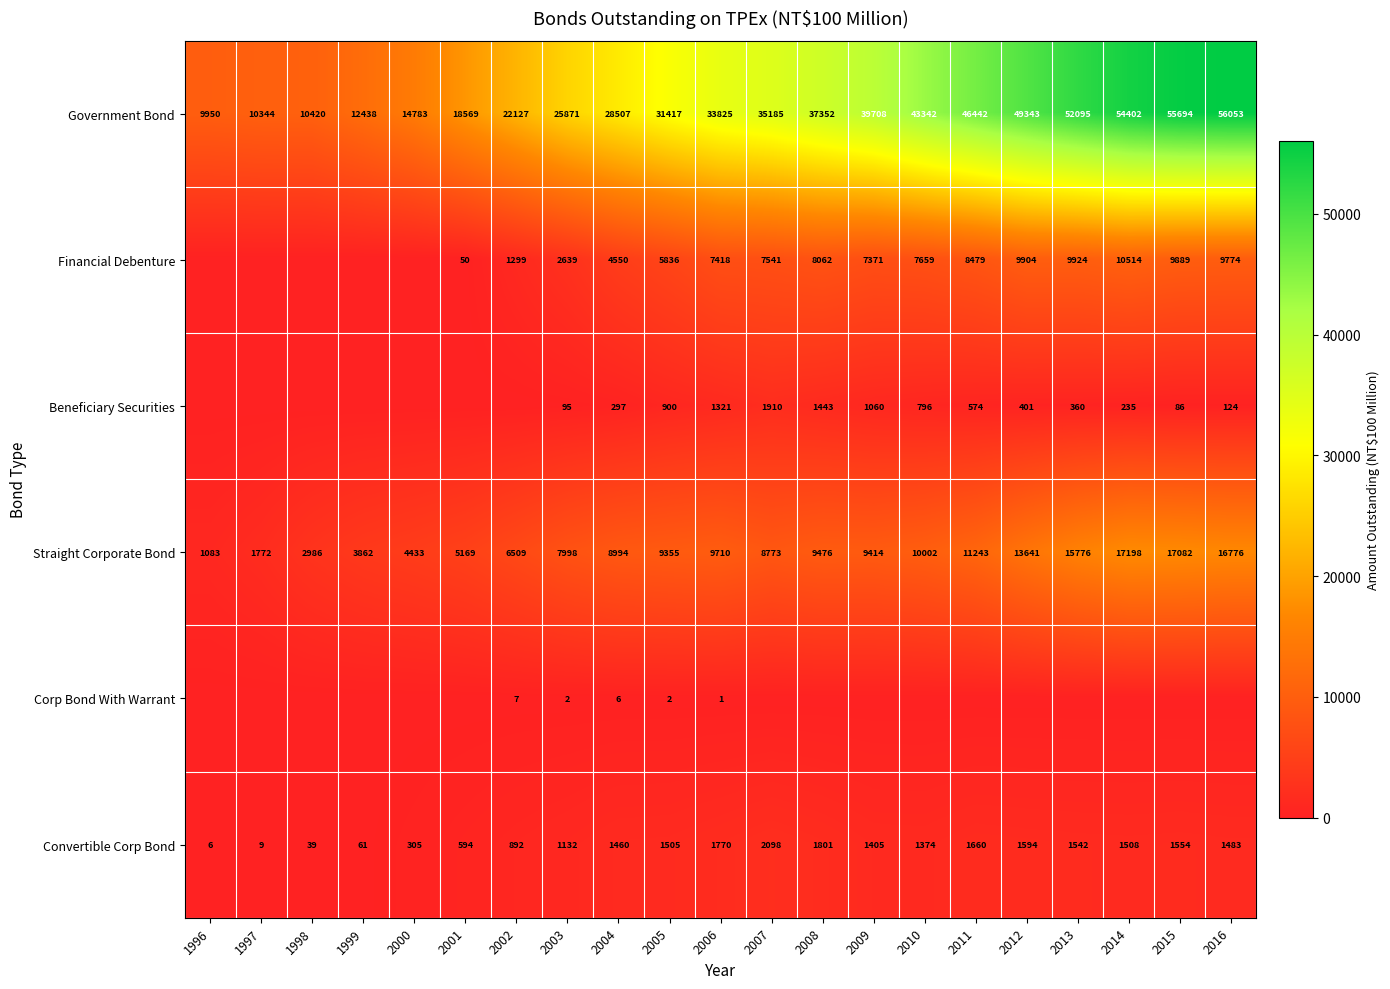

What is the total value across all series at 2000?

19521.7